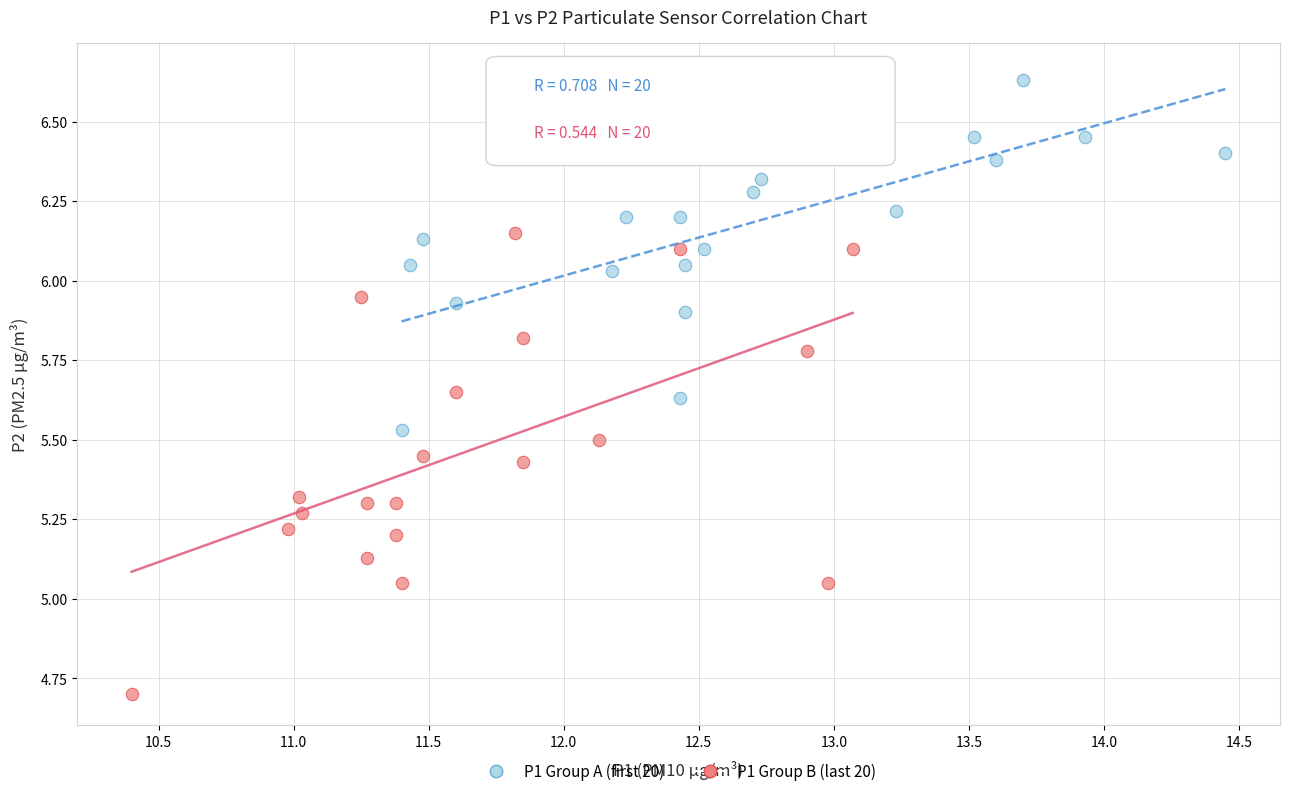

Which series contains the highest Y value?

P1 Group A (first 20)